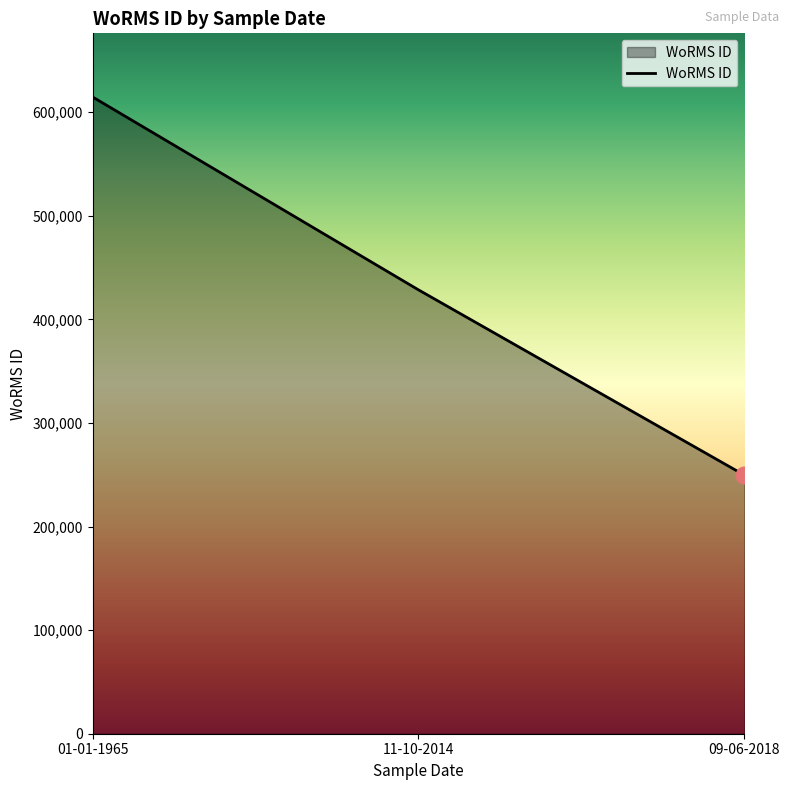

What is the difference between the maximum and minimum values?

364969